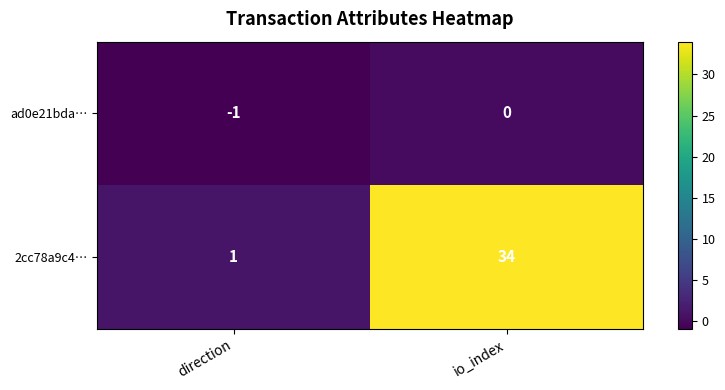

Count the number of data series in this chart.

2